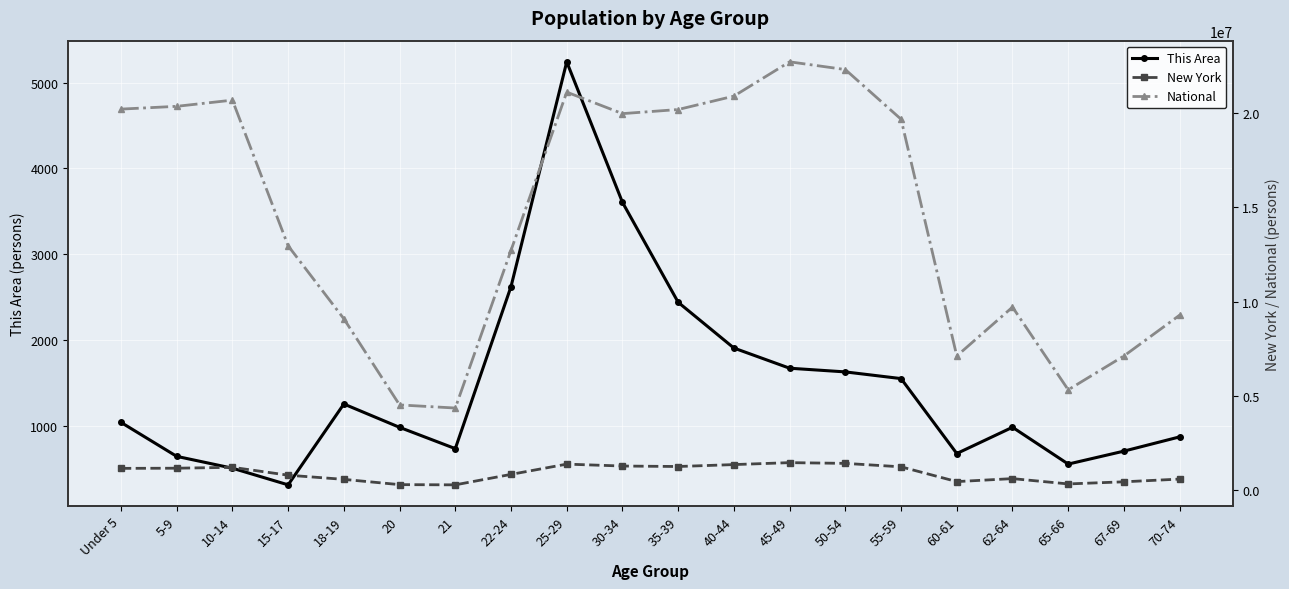

What are all the series names shown in the legend?

This Area, New York, National